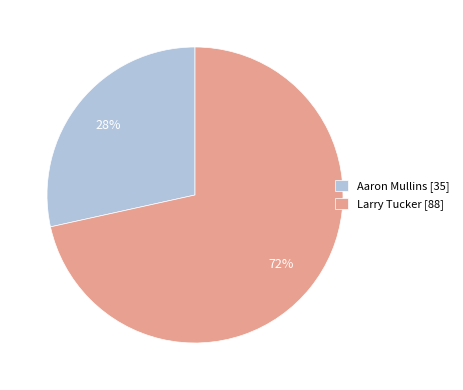

Is the sum of Larry Tucker and Aaron Mullins greater than half?

Yes